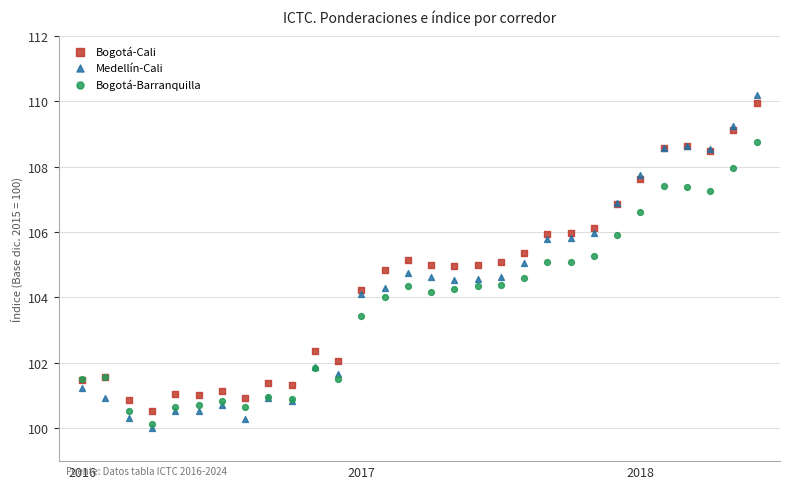

What are all the series names shown in the legend?

Bogotá-Cali, Medellín-Cali, Bogotá-Barranquilla